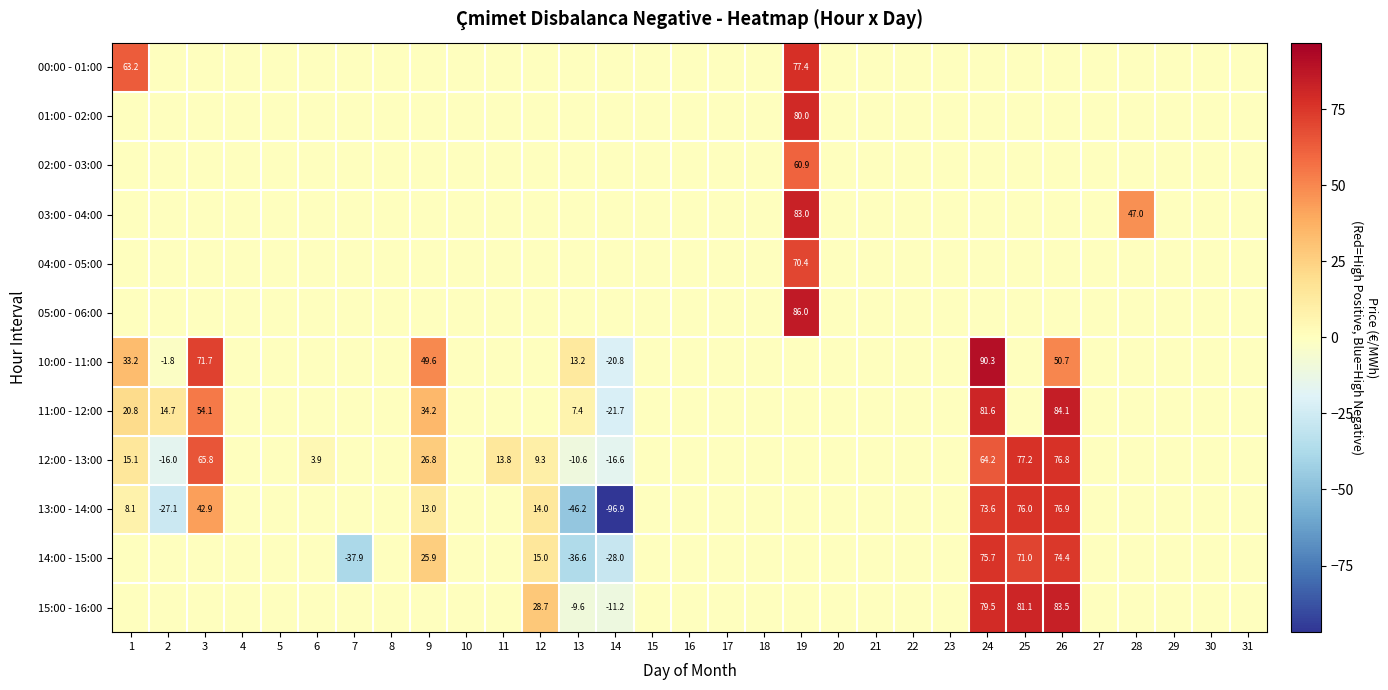

At which category is the sum across all series the highest?

24